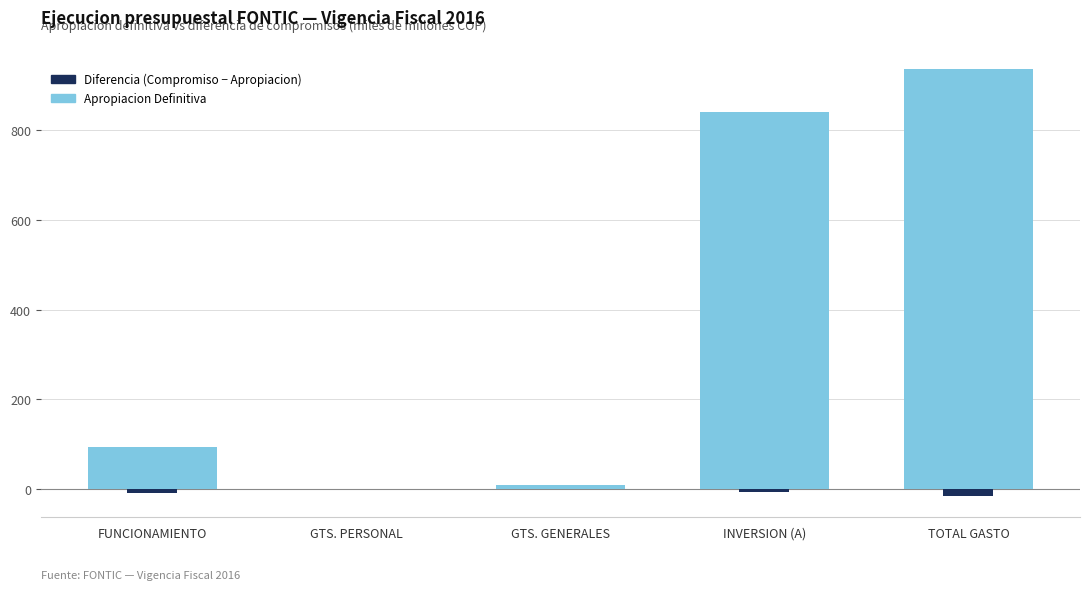

What is the spread (max minus min) of values at GTS. GENERALES?

9.3